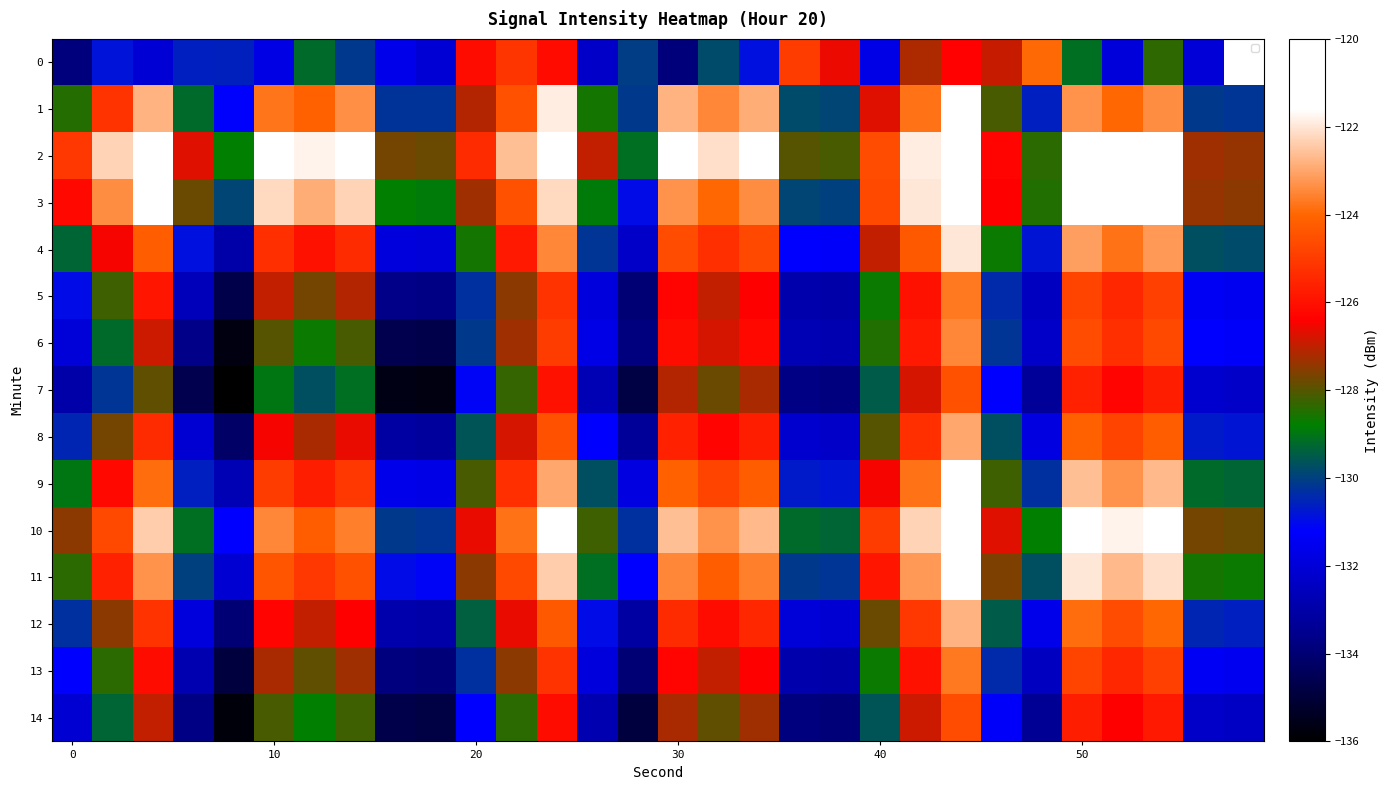

Which series has the largest total across all categories?

2